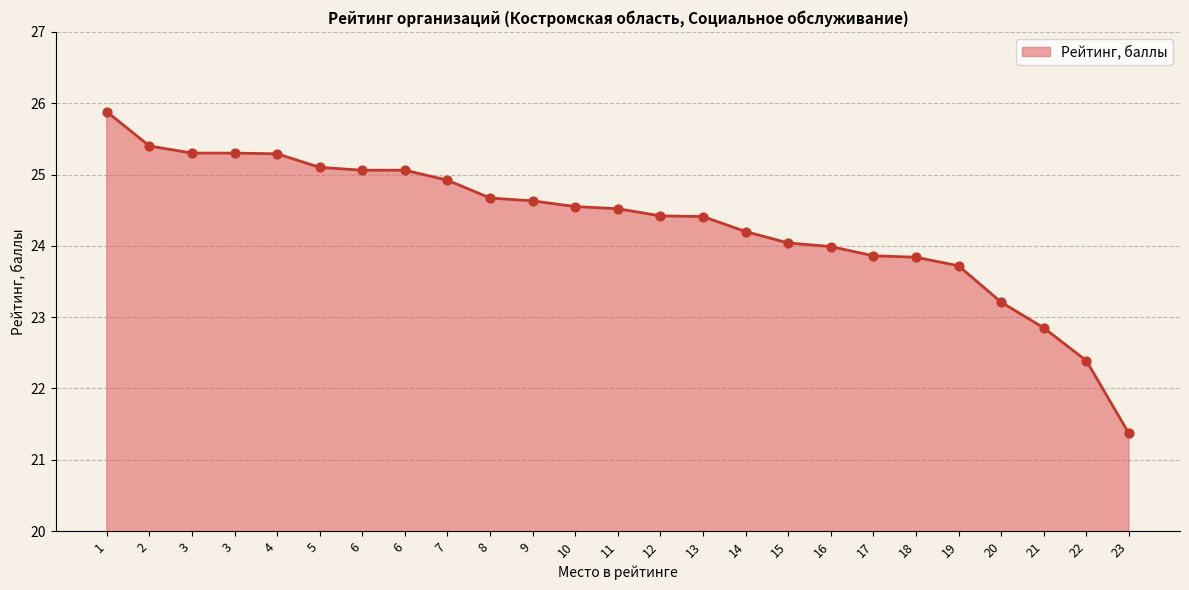

Is this an area chart (filled region under the line)?

Yes